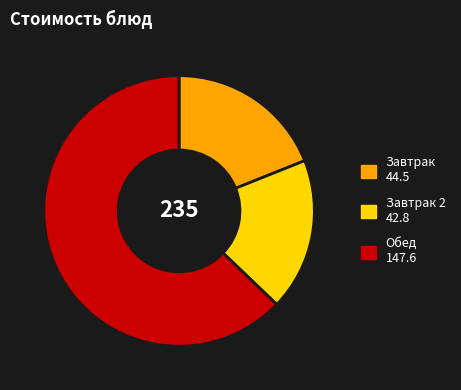

Which has a higher value, Обед 147.6 or Завтрак 44.5?

Обед 147.6